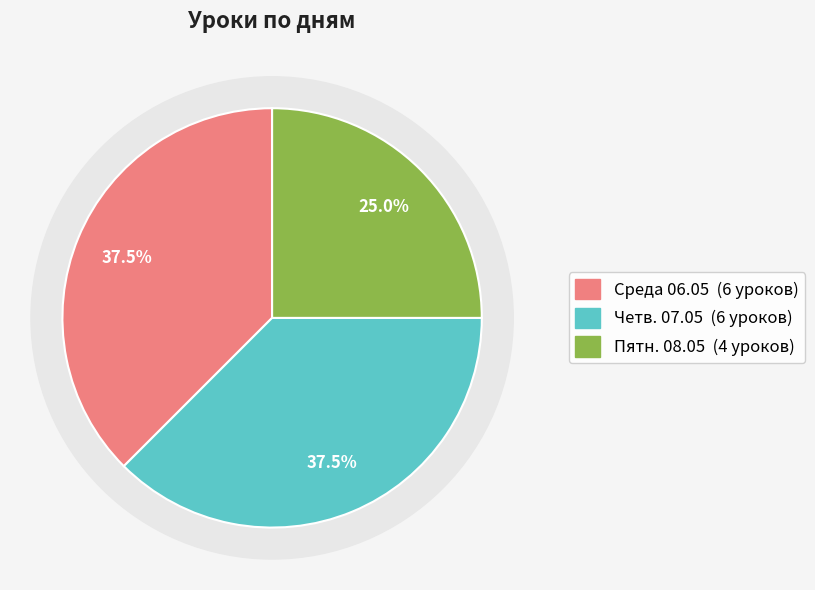

What percentage do Четв. 07.05 and Пятн. 08.05 together represent?

62.5%